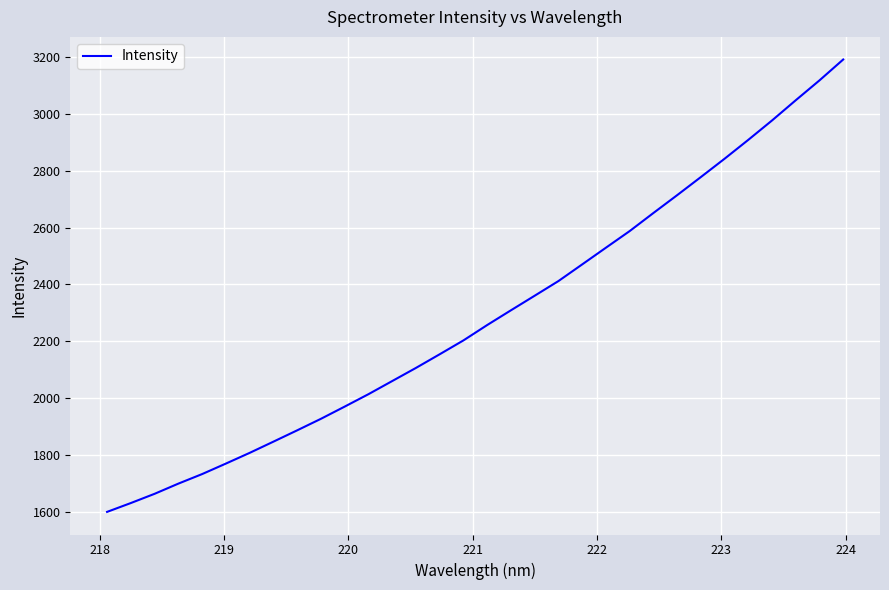

What is the greatest value displayed?

3192.0